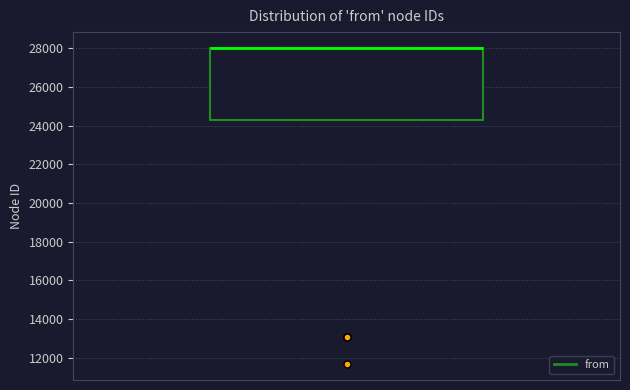

Read this box plot against the y-axis: the position of the median line, the range covered by the box, and the ends of both whiskers. The values are not printed on the chart, so give them approximately, as read against the axis.

median 28000 (drawn on the box's upper edge), box 24200 to 28000, whiskers 24200 to 28000